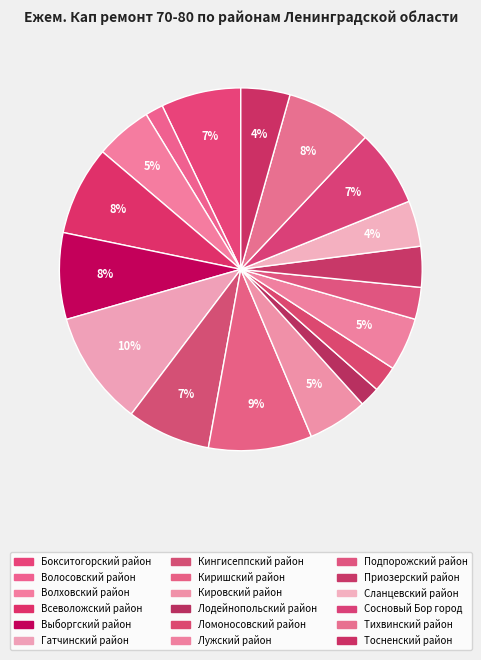

To the nearest percent, what is the difference between the Лодейнопольский район and Волховский район slice percentages?

3%